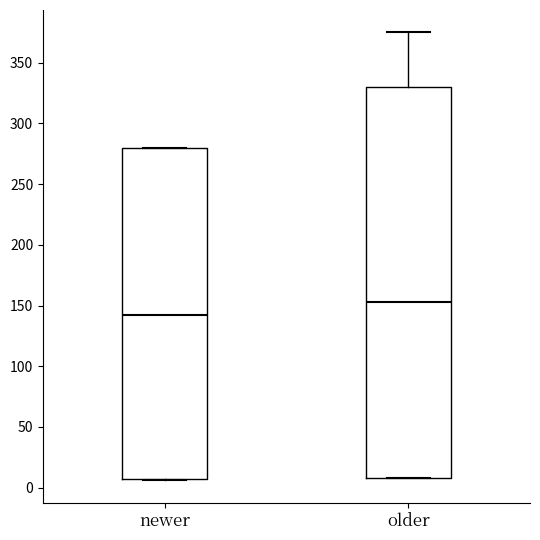

Reading left to right, read every box against the y-axis: the position of its median line, the range the box covers, and the ends of its whiskers. The values are not printed on the chart, so give them approximately, as read against the axis.

newer: median 145, box 5 to 280, whiskers 5 to 280
older: median 155, box 10 to 330, whiskers 10 to 375